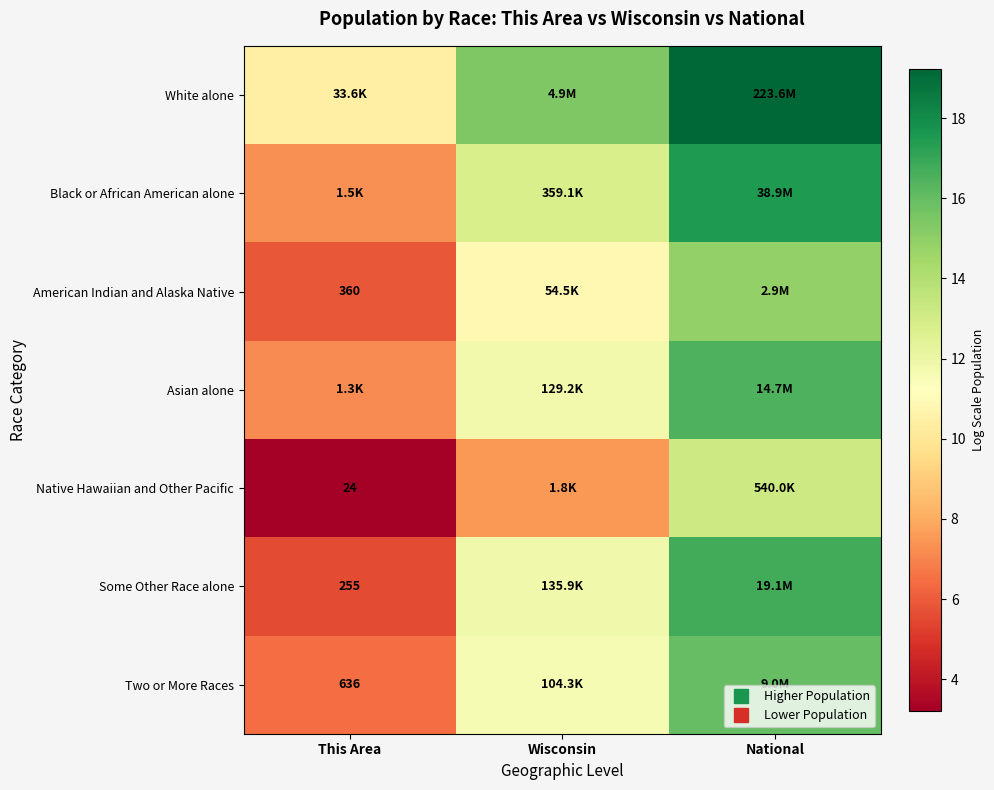

Which series changed the most between Wisconsin and National?

Native Hawaiian and Other Pacific